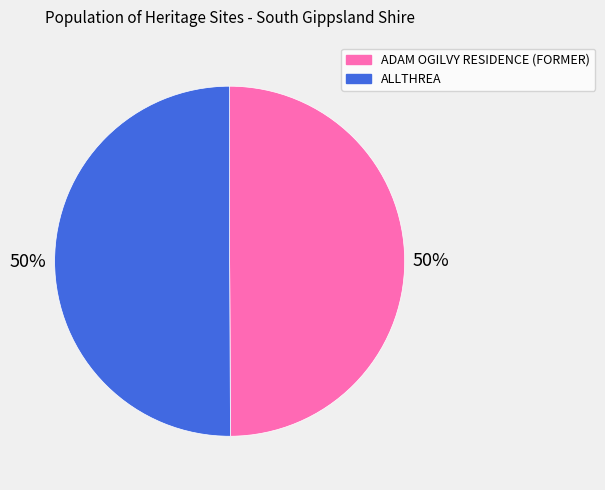

Combined, do ADAM OGILVY RESIDENCE (FORMER) and ALLTHREA account for over 50%?

Yes